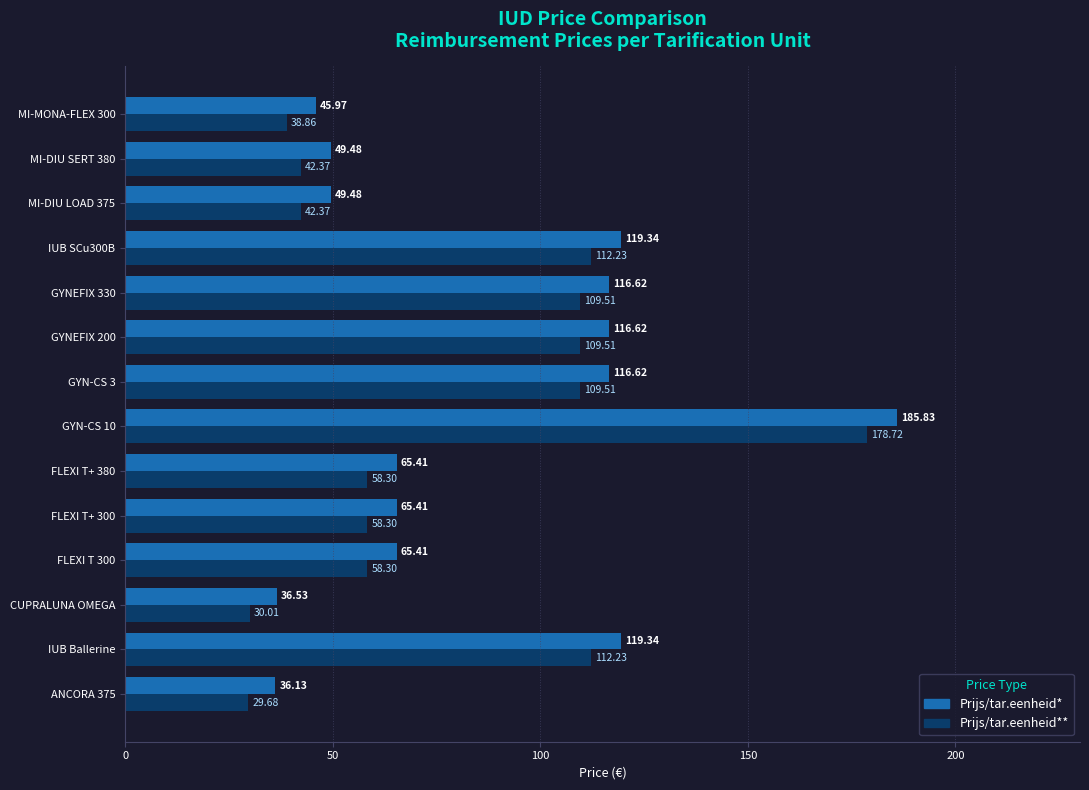

List the series in order of their peak value, highest first.

Prijs/tar.eenheid*, Prijs/tar.eenheid**